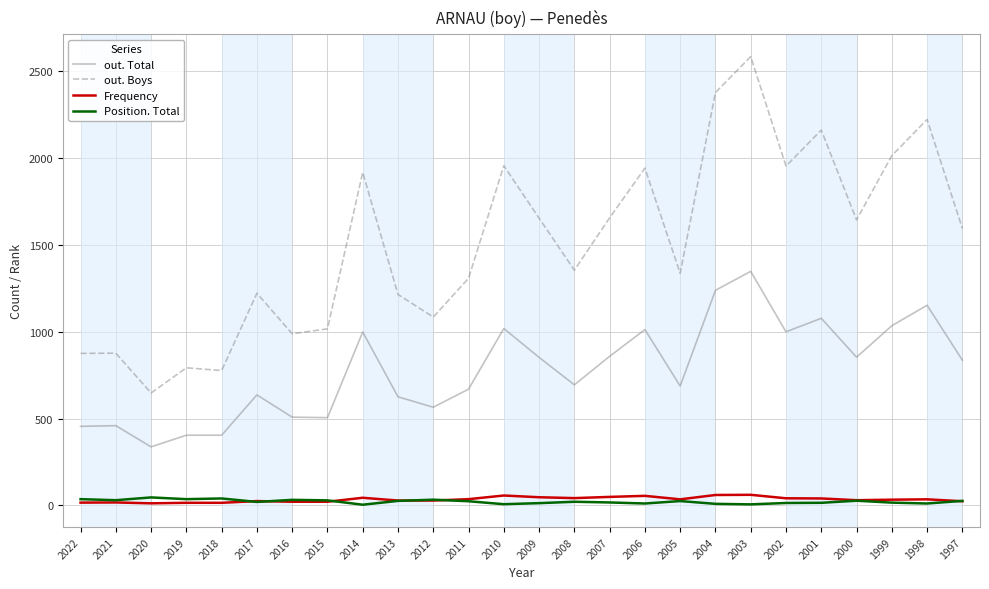

At which category does the chart reach its peak across all series?

2003